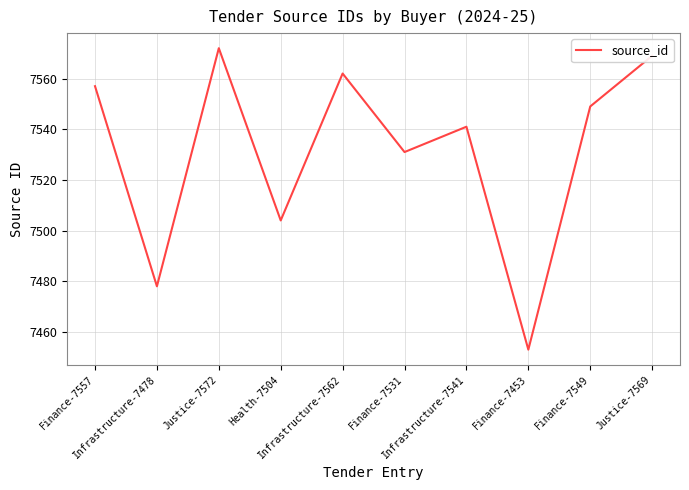

What is the smallest value displayed?

7453